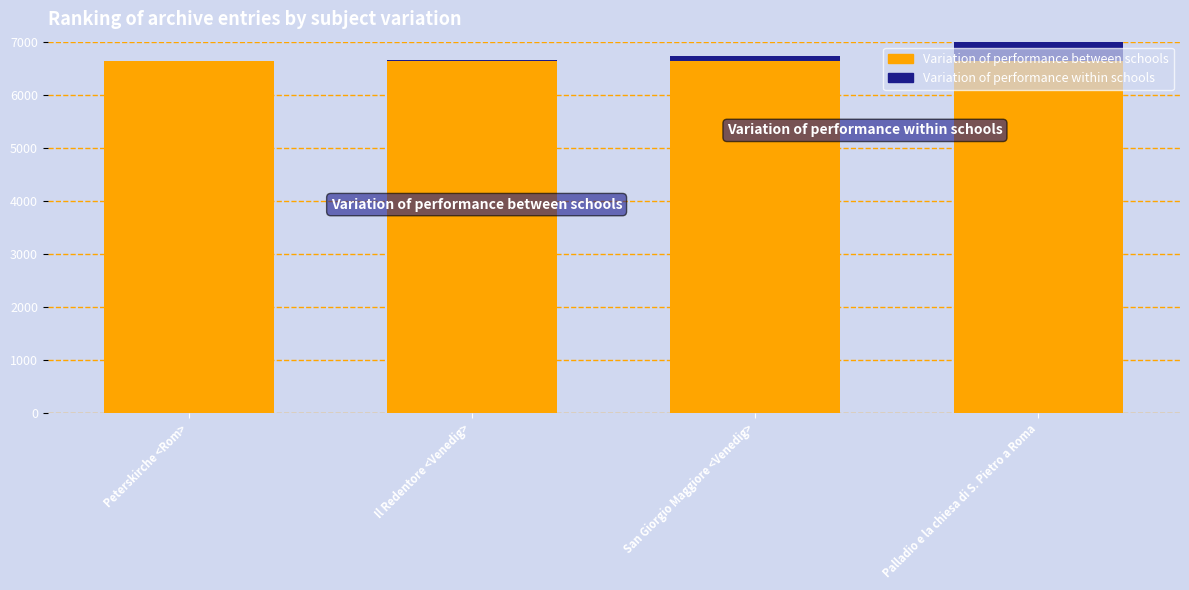

How many groups of bars are there?

4